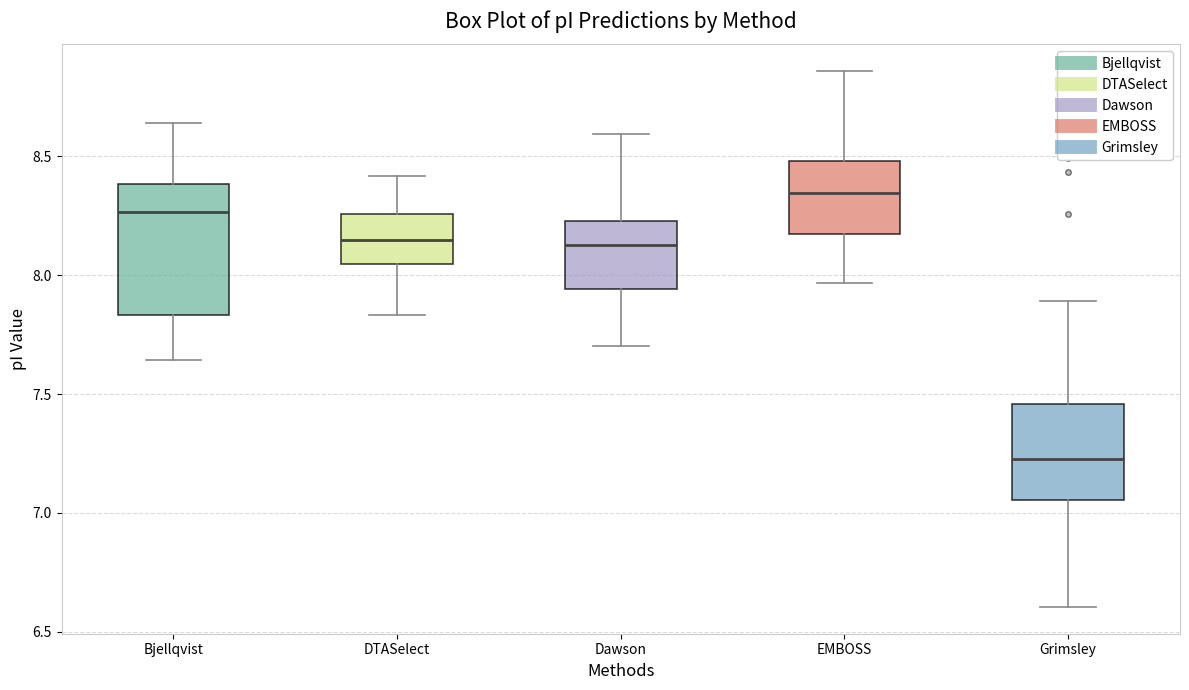

Where does the median line of the box for EMBOSS sit on the y-axis? The values are not printed on the chart, so give them approximately, as read against the axis.

8.35